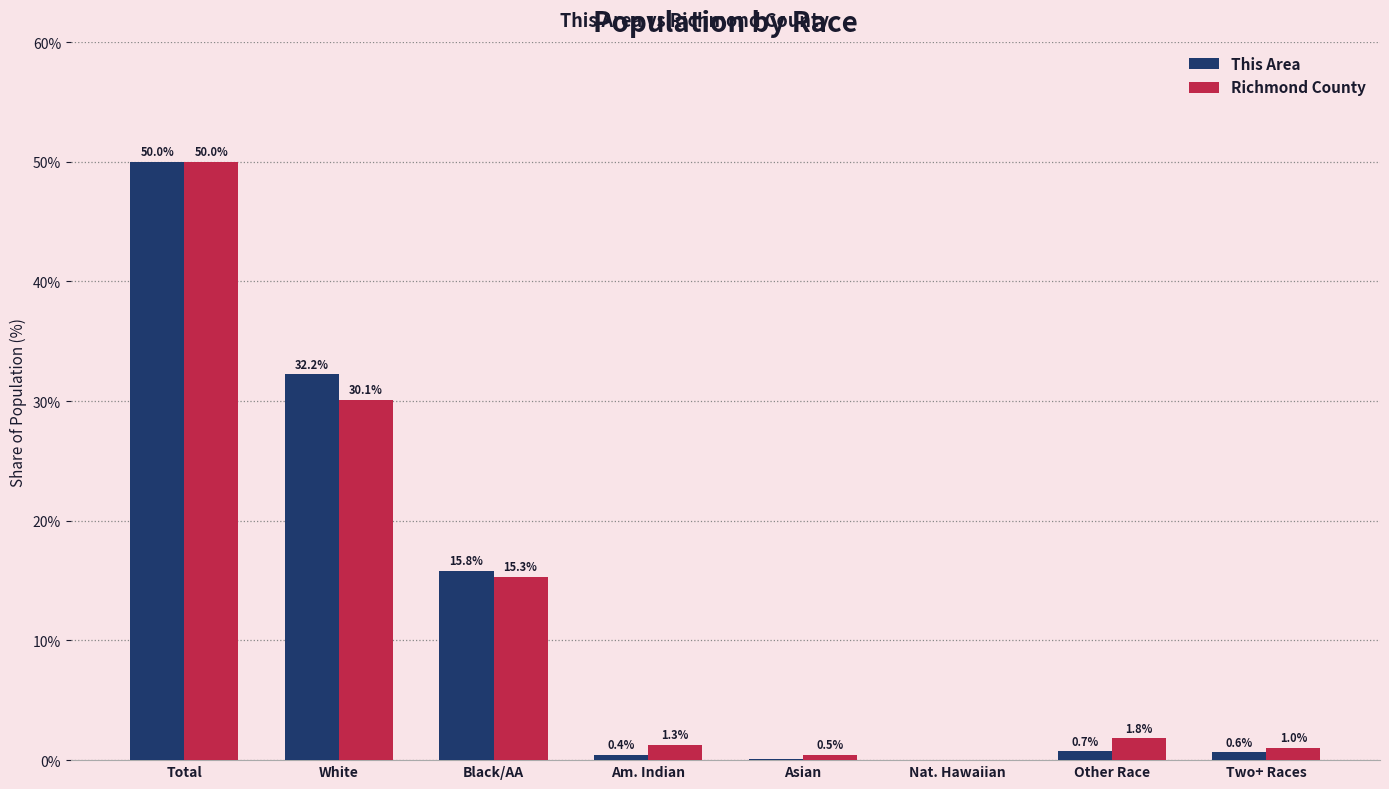

What are all the series names shown in the legend?

This Area, Richmond County